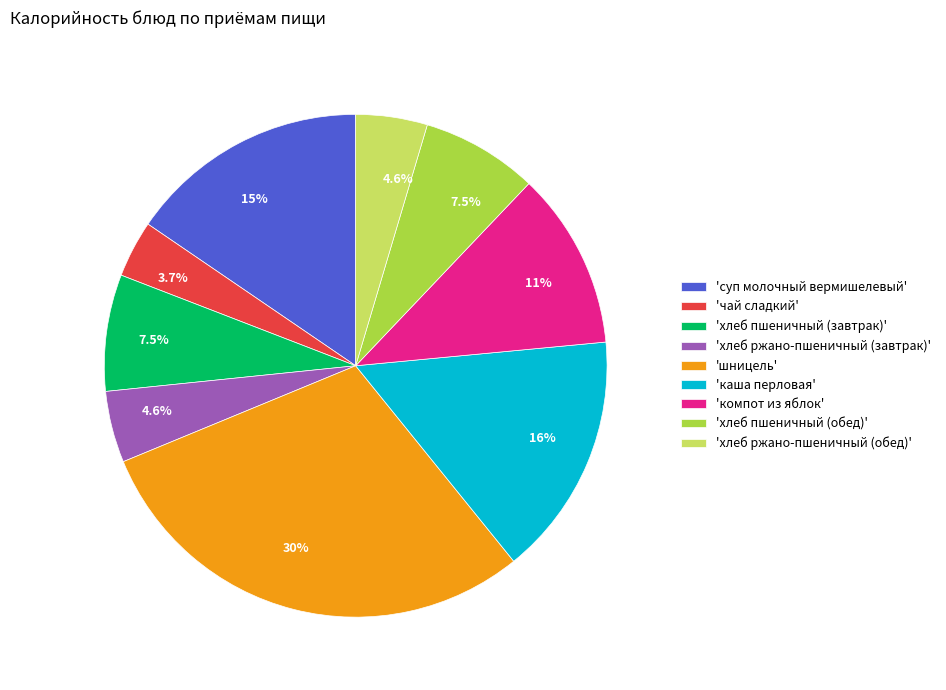

Approximately how many times larger is the value at 'компот из яблок' compared to 'каша перловая'?

0.7